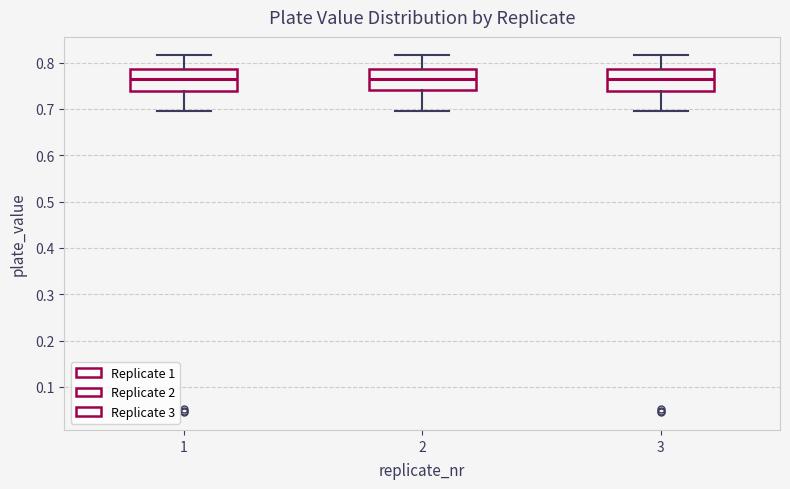

Reading left to right, transcribe this box plot: for each box, give where its median line is, the range the box spans, and where its two whiskers end, as read against the y-axis. The values are not printed on the chart, so give them approximately, as read against the axis.

1: median 0.77, box 0.74 to 0.79, whiskers 0.70 to 0.82
2: median 0.77, box 0.74 to 0.79, whiskers 0.70 to 0.82
3: median 0.77, box 0.74 to 0.79, whiskers 0.70 to 0.82